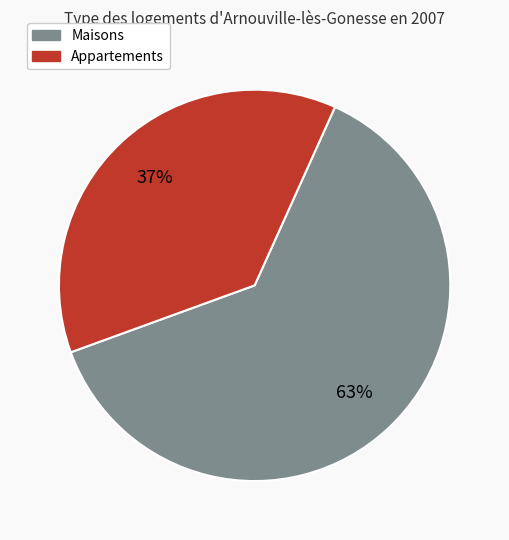

To the nearest percent, what is the average slice percentage?

50%